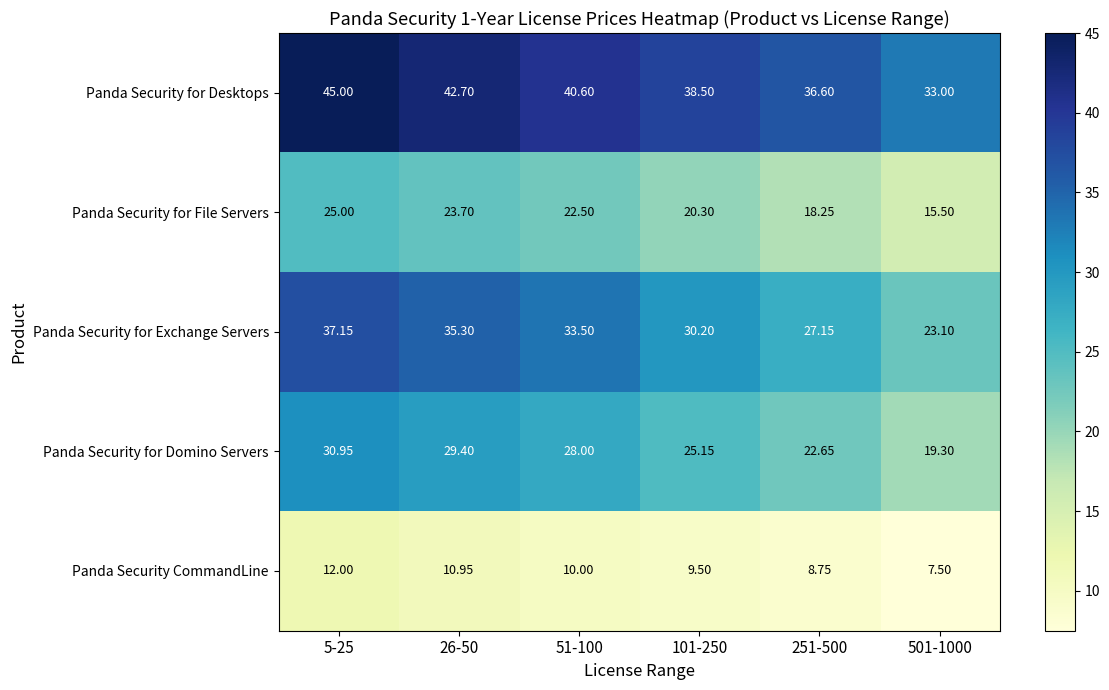

Rank the series at 251-500 from highest to lowest value.

Panda Security for Desktops, Panda Security for Exchange Servers, Panda Security for Domino Servers, Panda Security for File Servers, Panda Security CommandLine